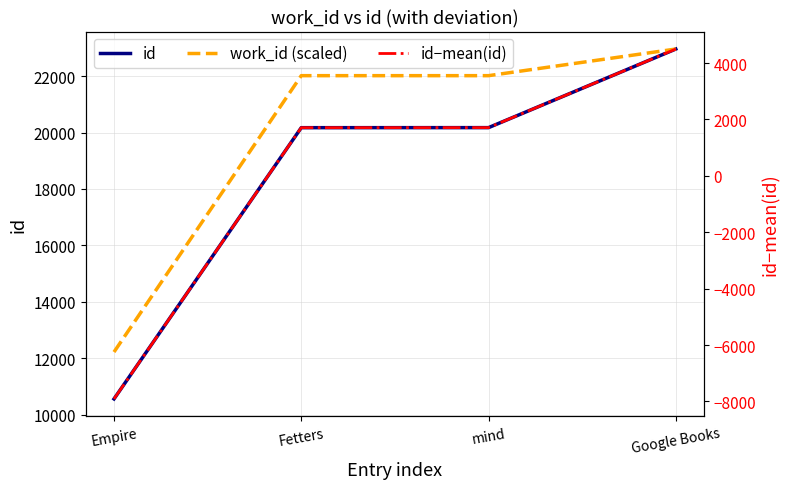

What is the value of the id point at the 3rd from the left?

20173.0